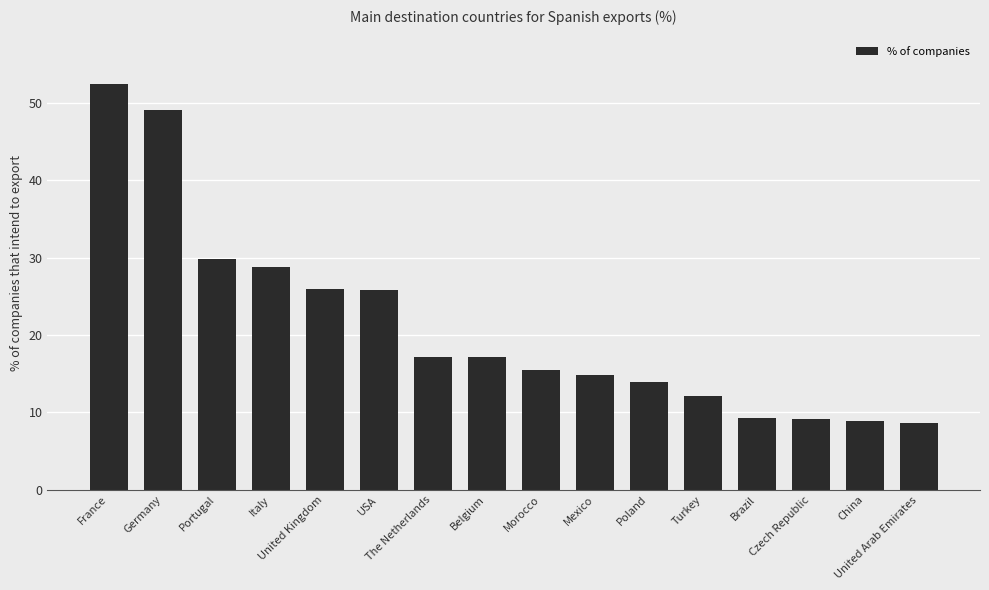

Where does the data first go above 17?

France